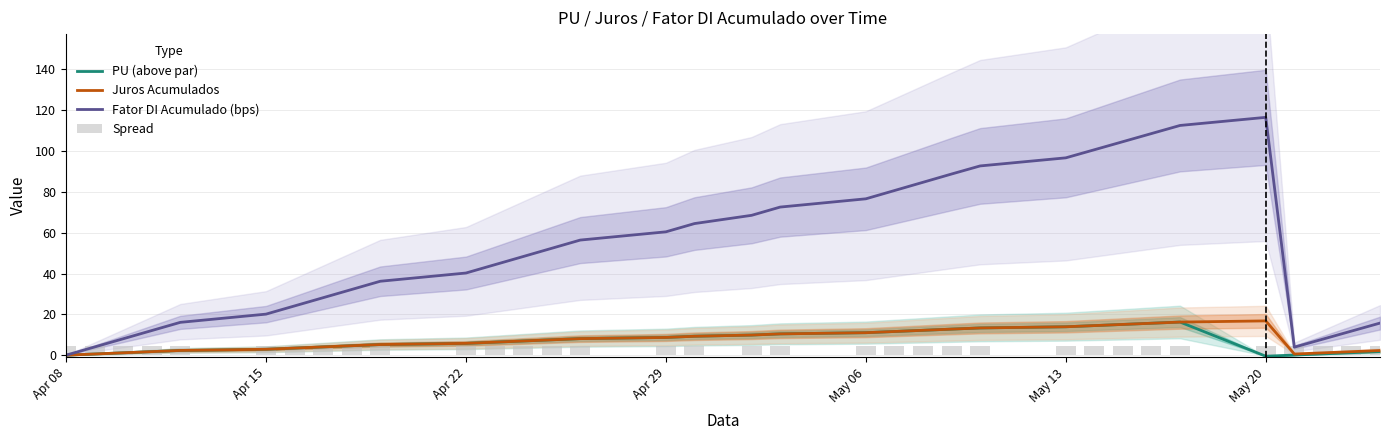

What is the highest value of the Fator DI Acumulado (bps) series?

116.5